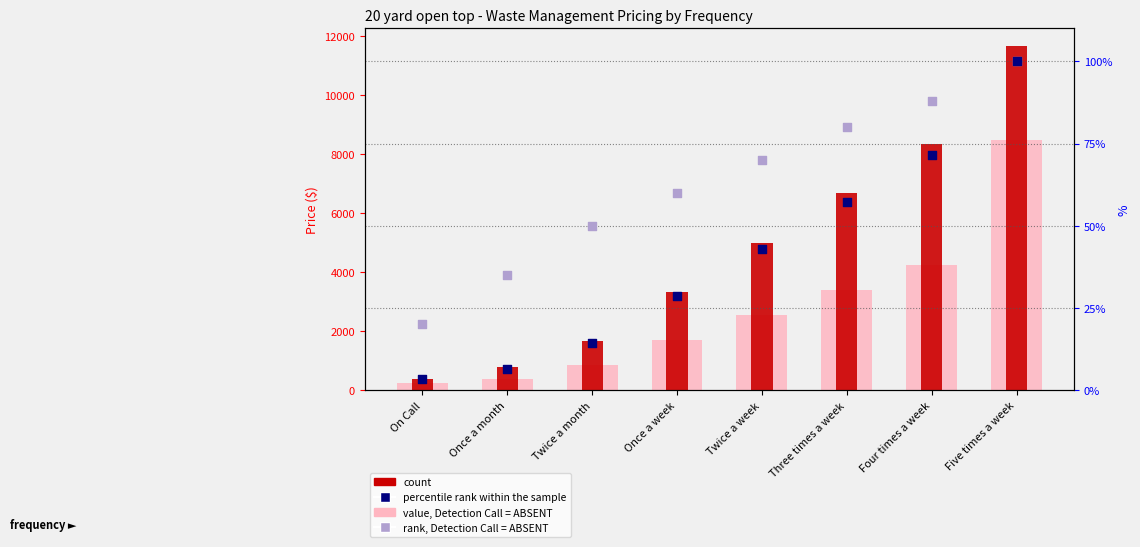

What is the total value across all series at Twice a month?

2580.9